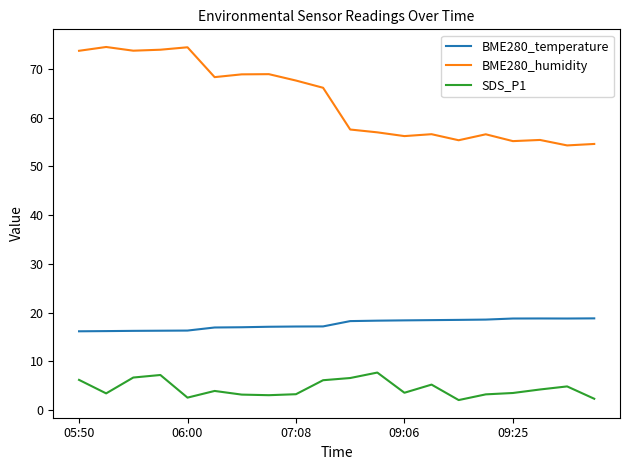

What is the maximum value for BME280_temperature?

18.8